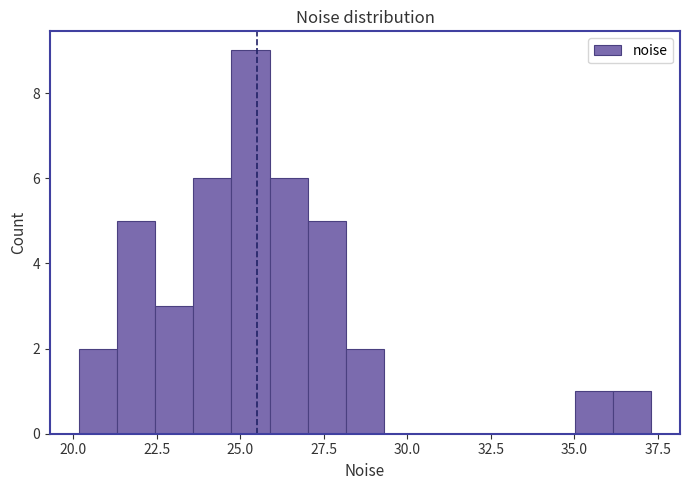

Read against the x-axis, roughly where is the centre of the tallest bar?

25.5